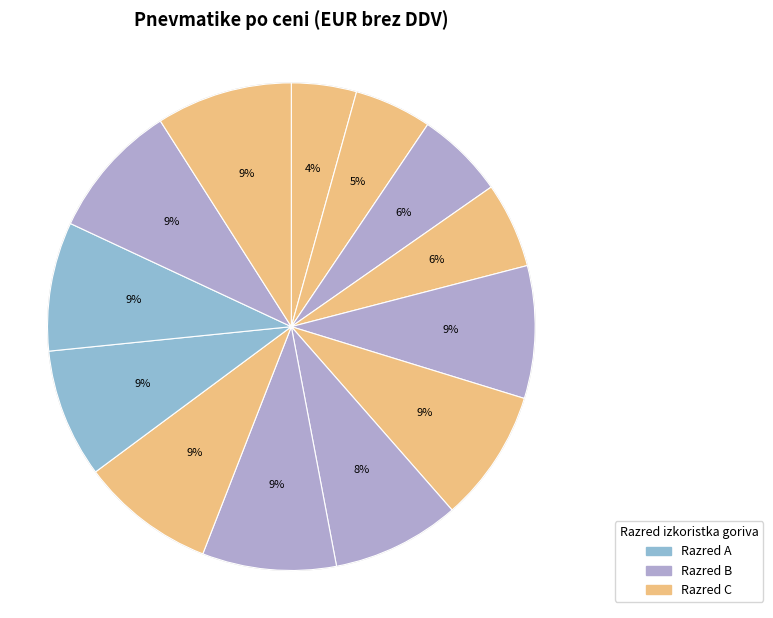

Does any single category account for the majority?

No